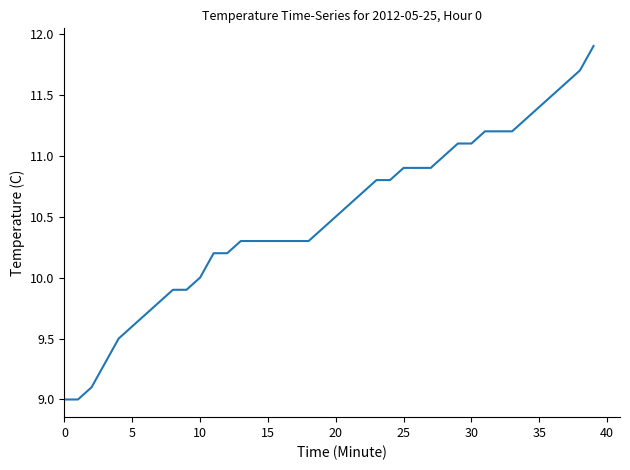

What is the greatest value displayed?

11.9